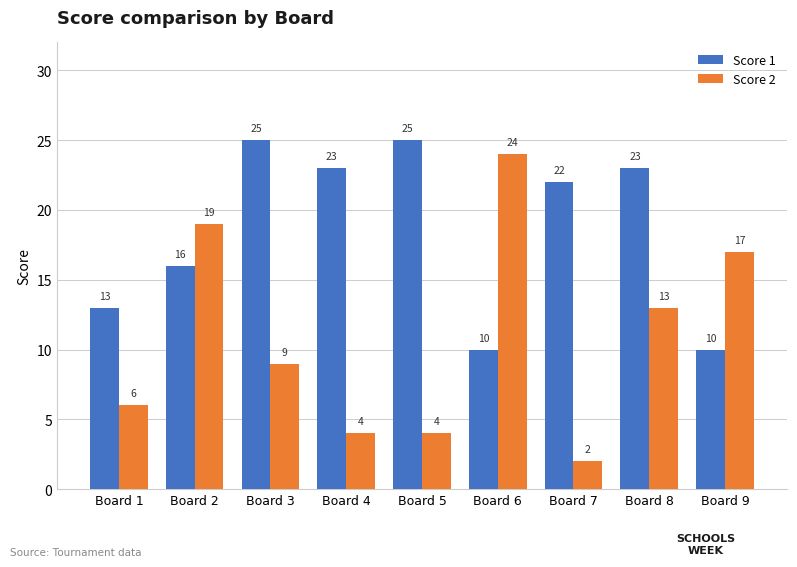

How many bars are there in total?

18